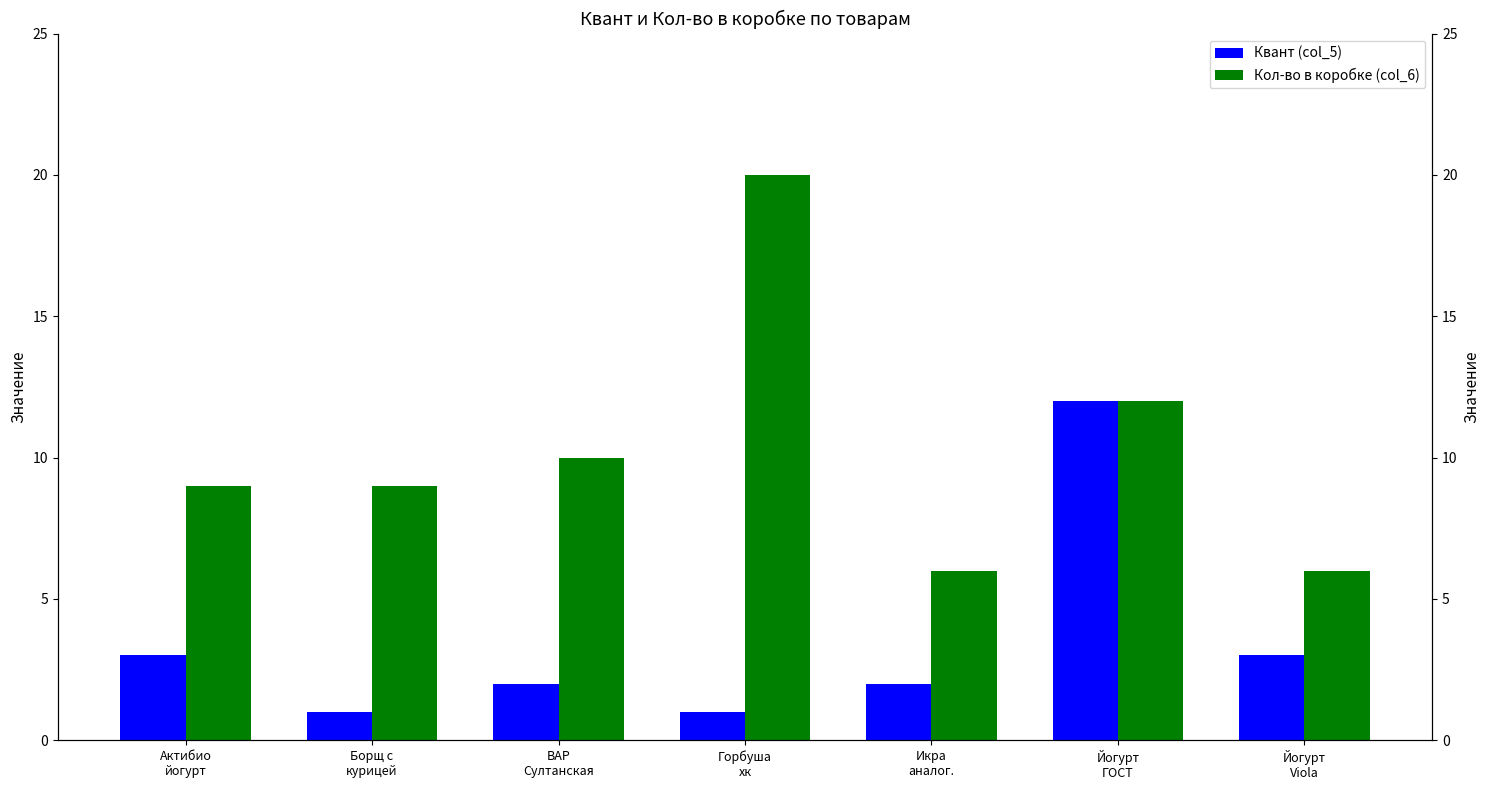

What is the difference between the maximum and minimum values in the Квант (col_5) series?

11